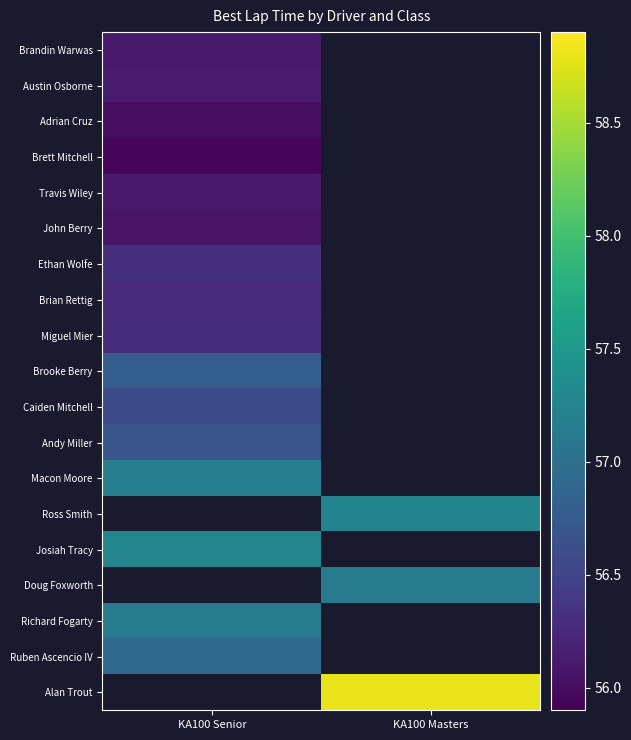

Count the number of categories in the chart.

2